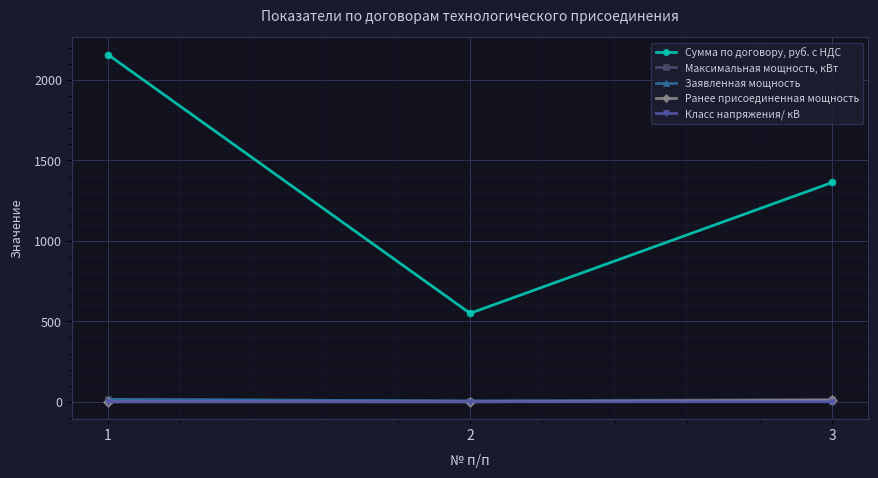

Which series has the largest total across all categories?

Сумма по договору, руб. с НДС